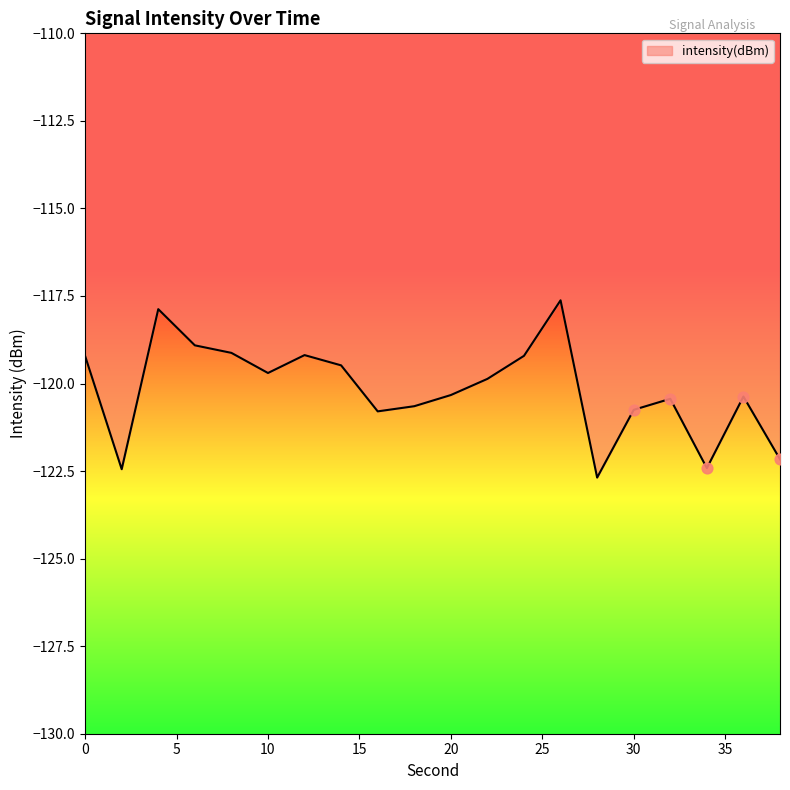

What is the smallest value displayed?

-122.7